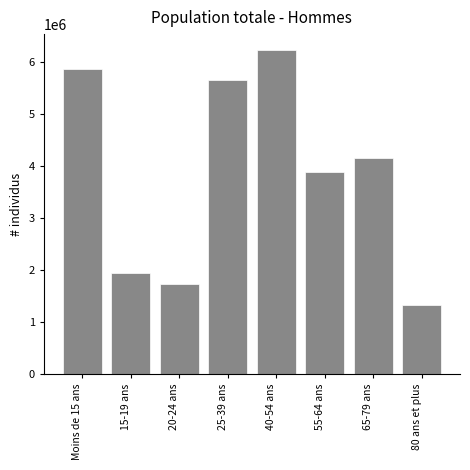

Reading left to right, what are all the values shown in this chart?

Moins de 15 ans=5859655	15-19 ans=1951206	20-24 ans=1741503	25-39 ans=5655646	40-54 ans=6225536	55-64 ans=3881852	65-79 ans=4153583	80 ans et plus=1326905